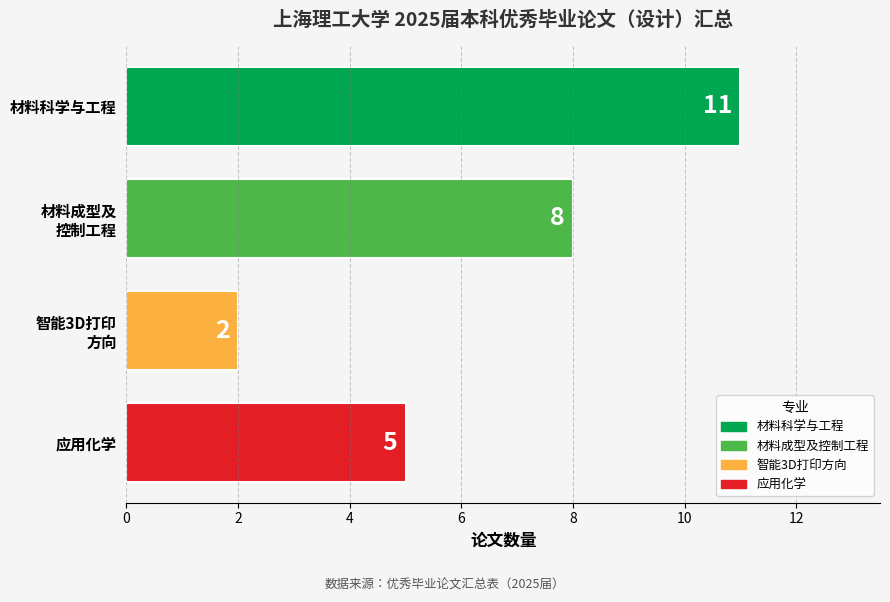

What is the ratio of the value at 应用化学 to the value at 材料科学与工程?

0.5